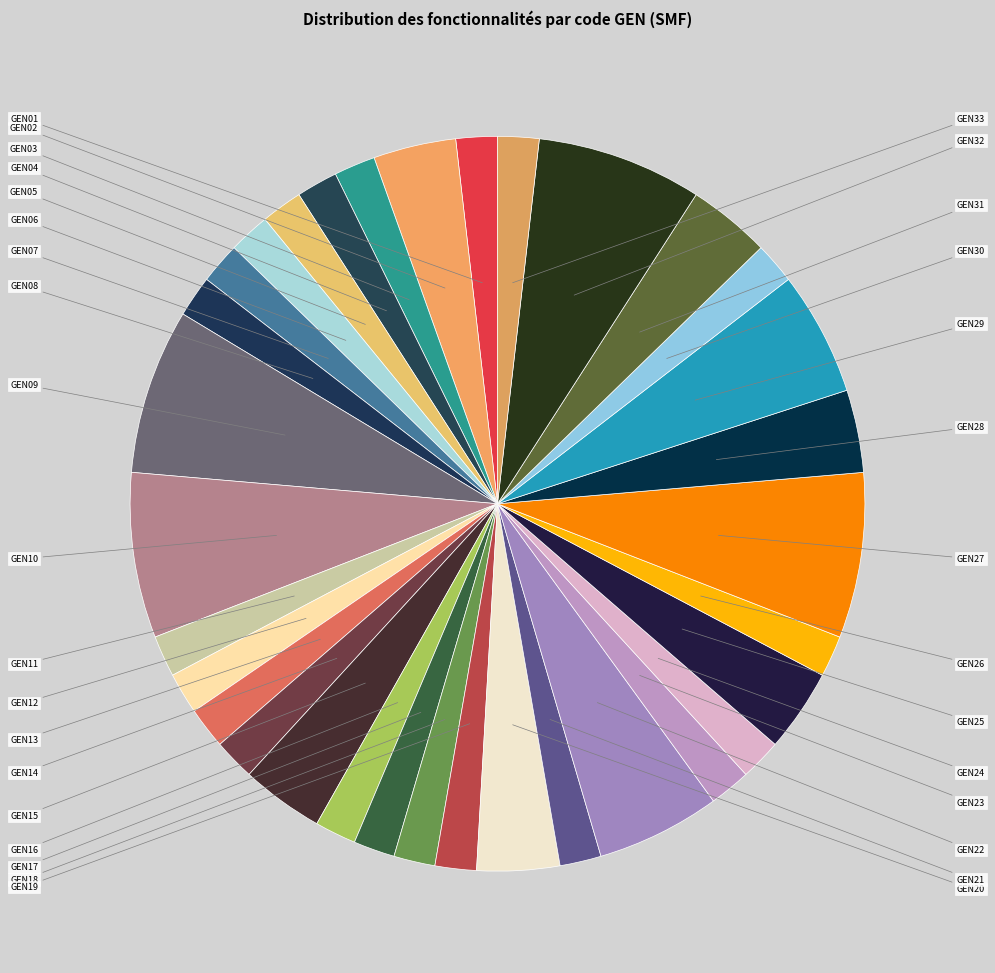

How many slices are in this pie chart?

33